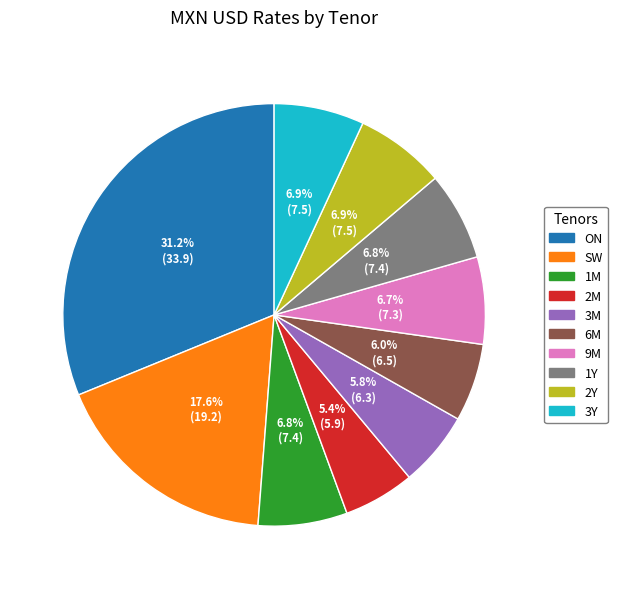

To the nearest percent, what is the average slice percentage?

10%